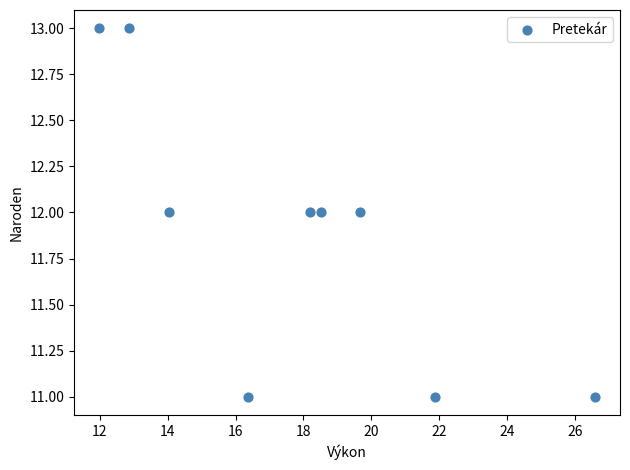

What is the average Y value?

12